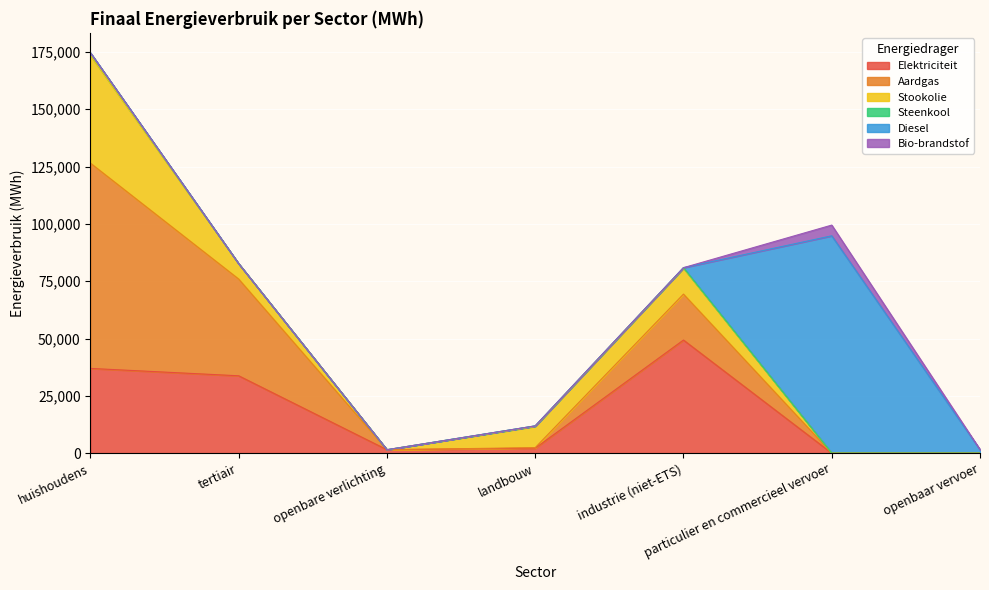

Count the number of data series in this chart.

6